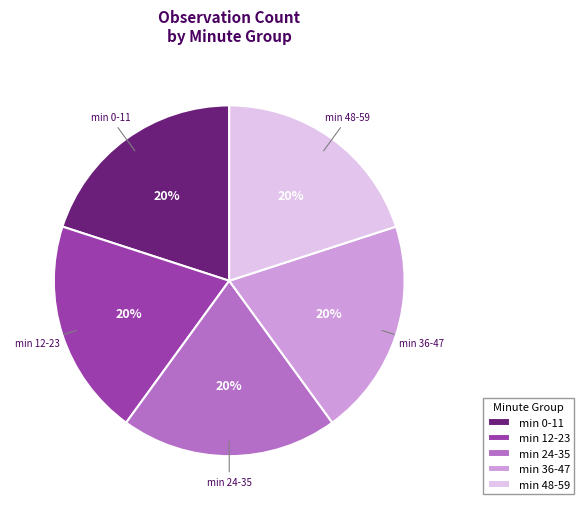

Approximately how many times larger is the value at min 0-11 compared to min 12-23?

1.0